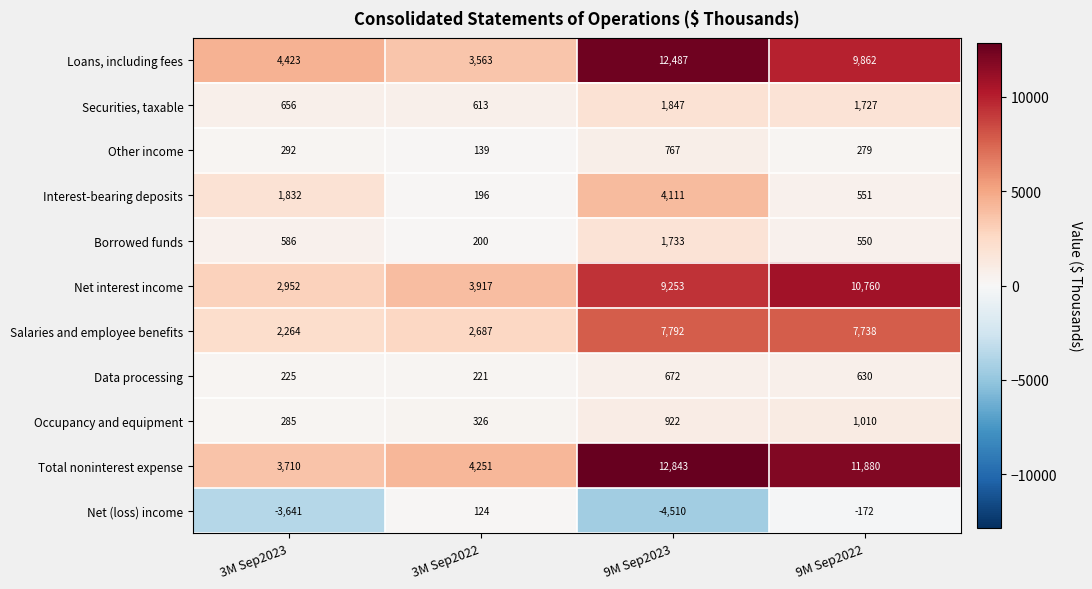

Which category has the lowest value in the Securities, taxable series?

3M Sep2022